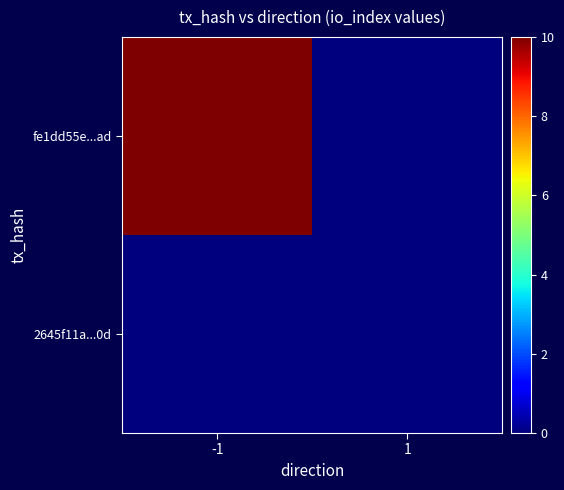

Reading right to left, list all the values displayed in this chart.

2645f11a...0d: 1=0	-1=0
fe1dd55e...ad: 1=0	-1=10